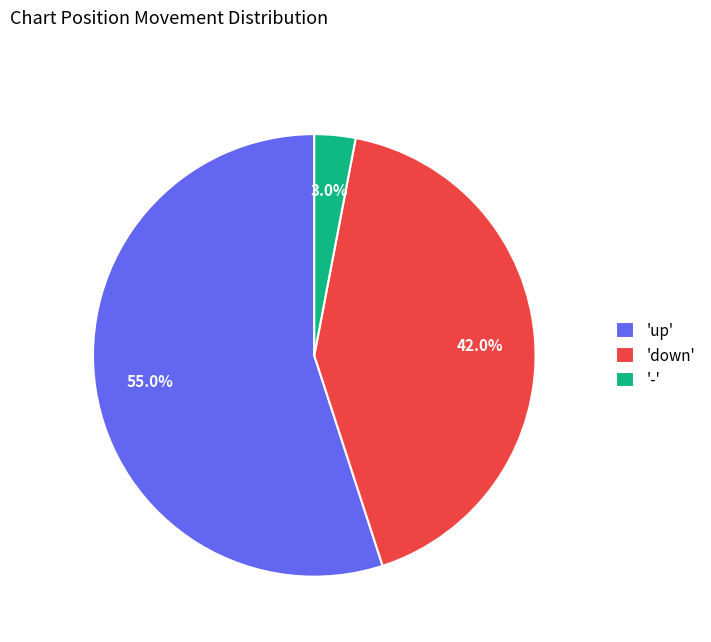

Which category accounts for the majority?

'up'